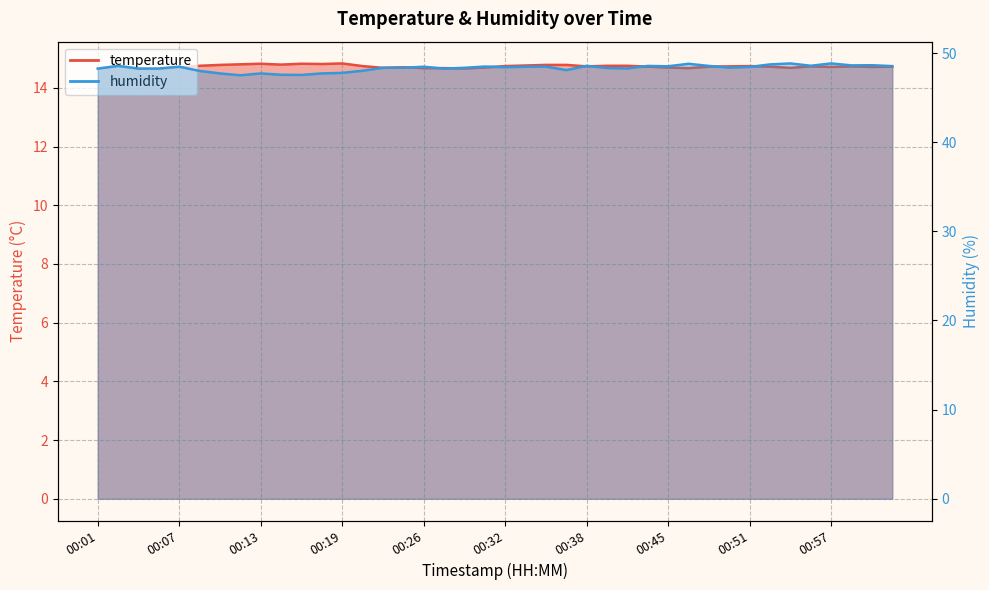

At how many categories does at least one series exceed 25?

40